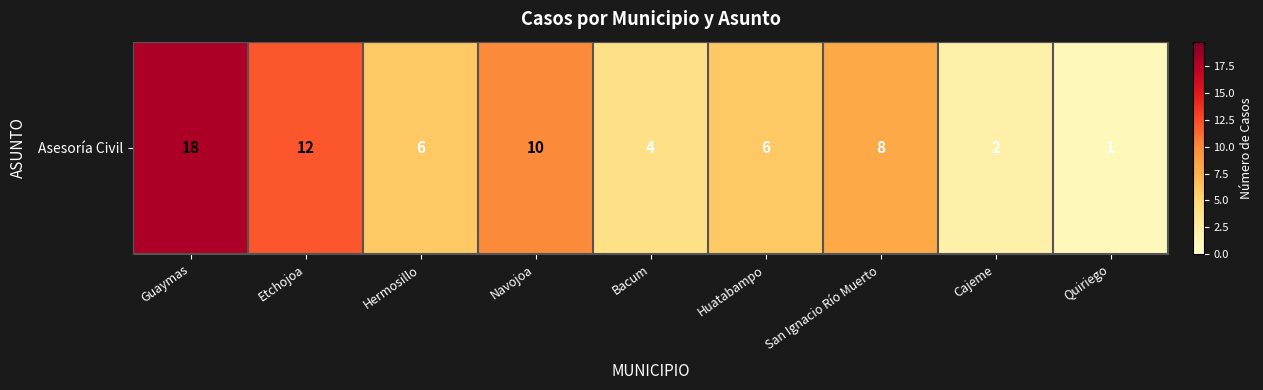

What is the average value?

7